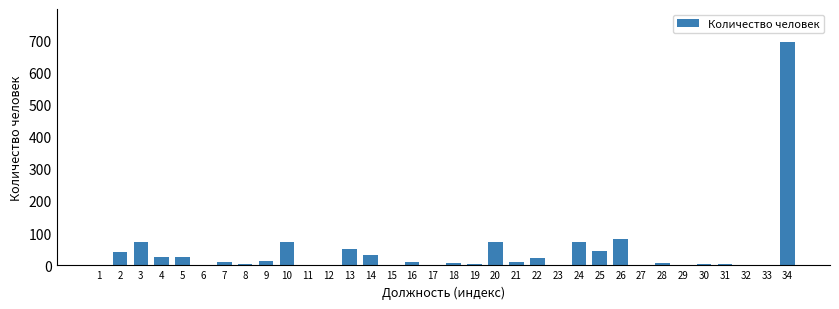

What is the greatest value displayed?

693